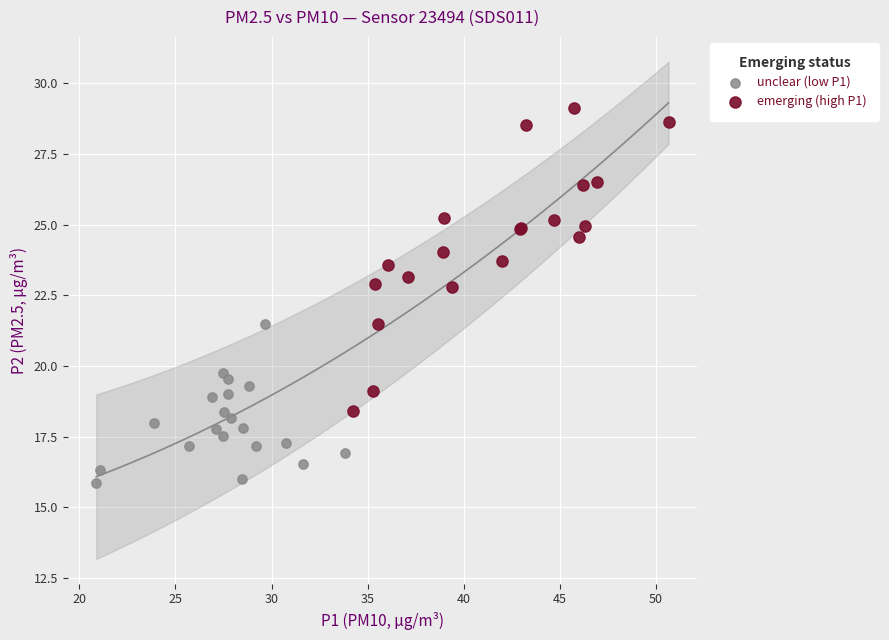

What are all the series names shown in the legend?

unclear (low P1), emerging (high P1)